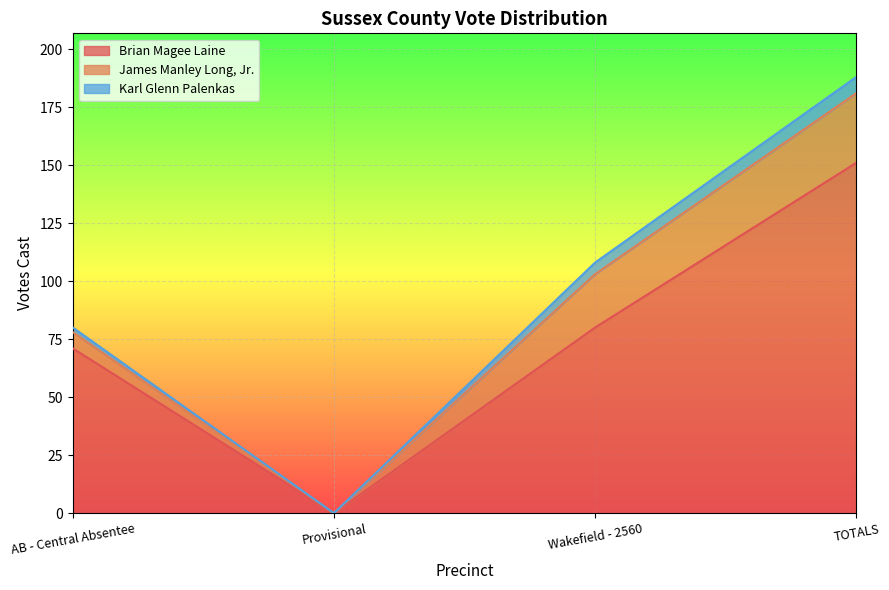

List the series in order of their peak value, lowest first.

Karl Glenn Palenkas, James Manley Long, Jr., Brian Magee Laine